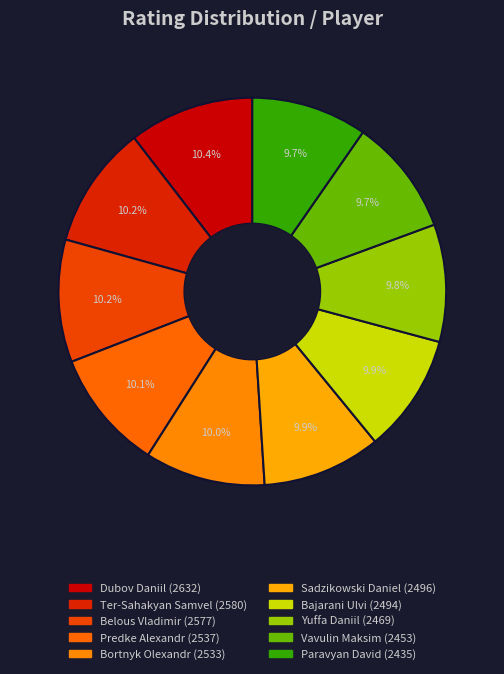

Rank the categories by value from lowest to highest.

Paravyan David, Vavulin Maksim, Yuffa Daniil, Bajarani Ulvi, Sadzikowski Daniel, Bortnyk Olexandr, Predke Alexandr, Belous Vladimir, Ter-Sahakyan Samvel, Dubov Daniil